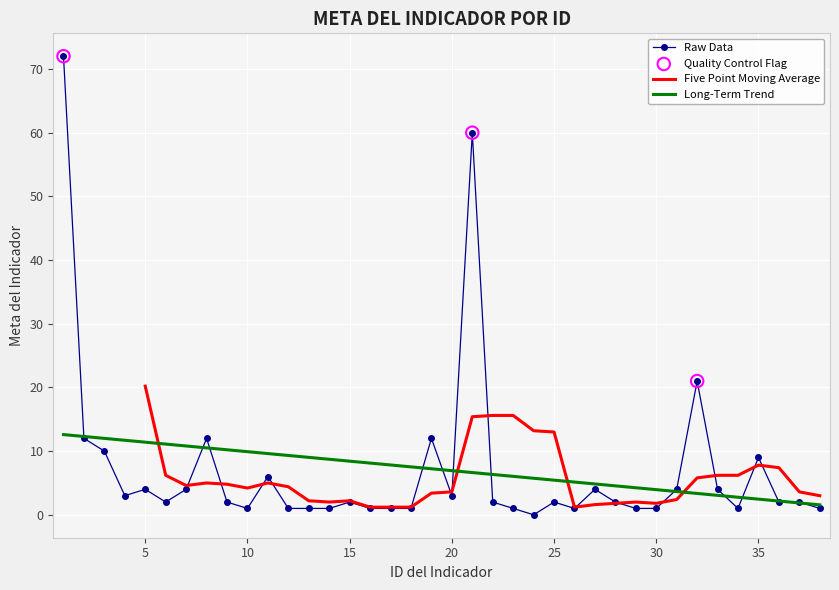

What is the change in value from 5 to 12?

-3